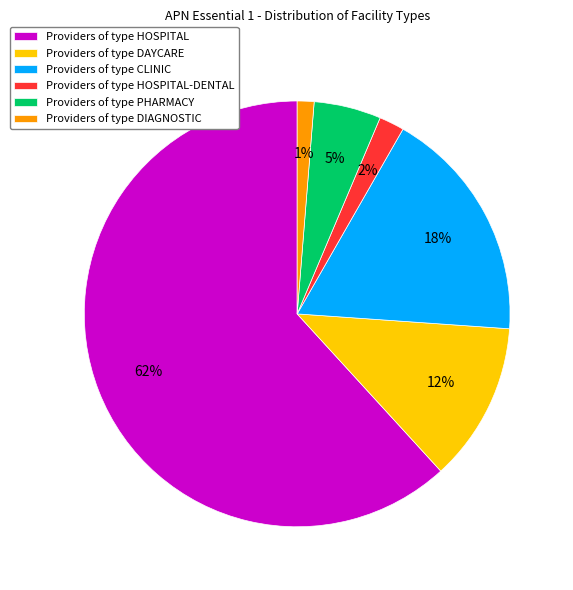

Rank the categories by value from highest to lowest.

Providers of type HOSPITAL, Providers of type CLINIC, Providers of type DAYCARE, Providers of type PHARMACY, Providers of type HOSPITAL-DENTAL, Providers of type DIAGNOSTIC